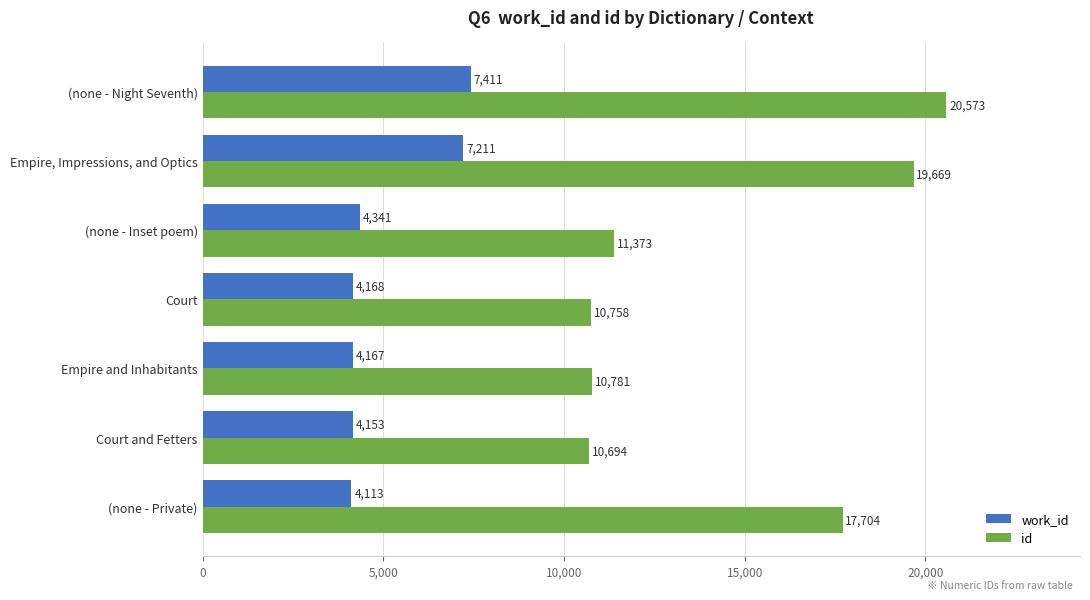

Is it true that work_id equals 4121 at Empire, Impressions, and Optics?

False